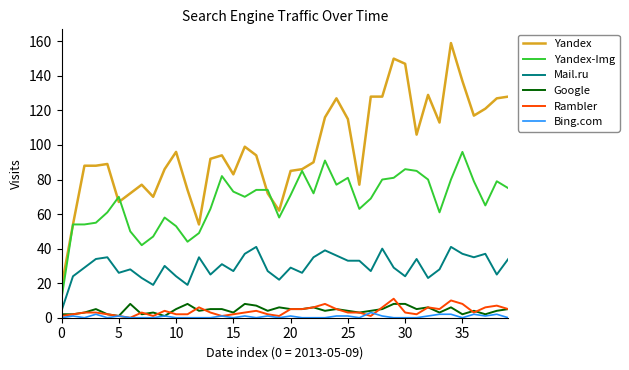

What is the minimum value for Yandex-Img?

11